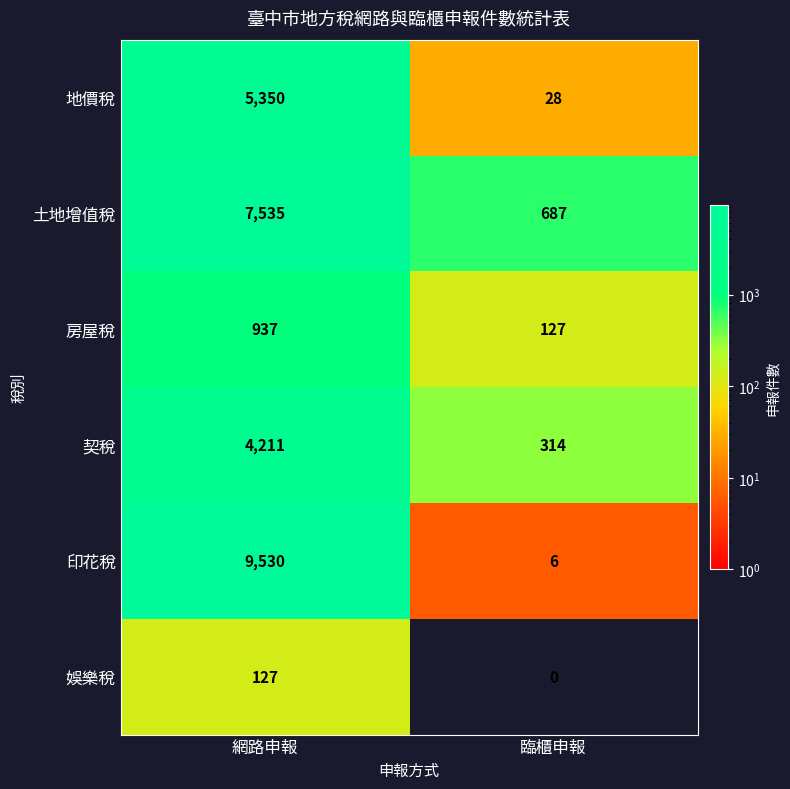

The 契稅 series shows 220 at 臨櫃申報. True or false?

False